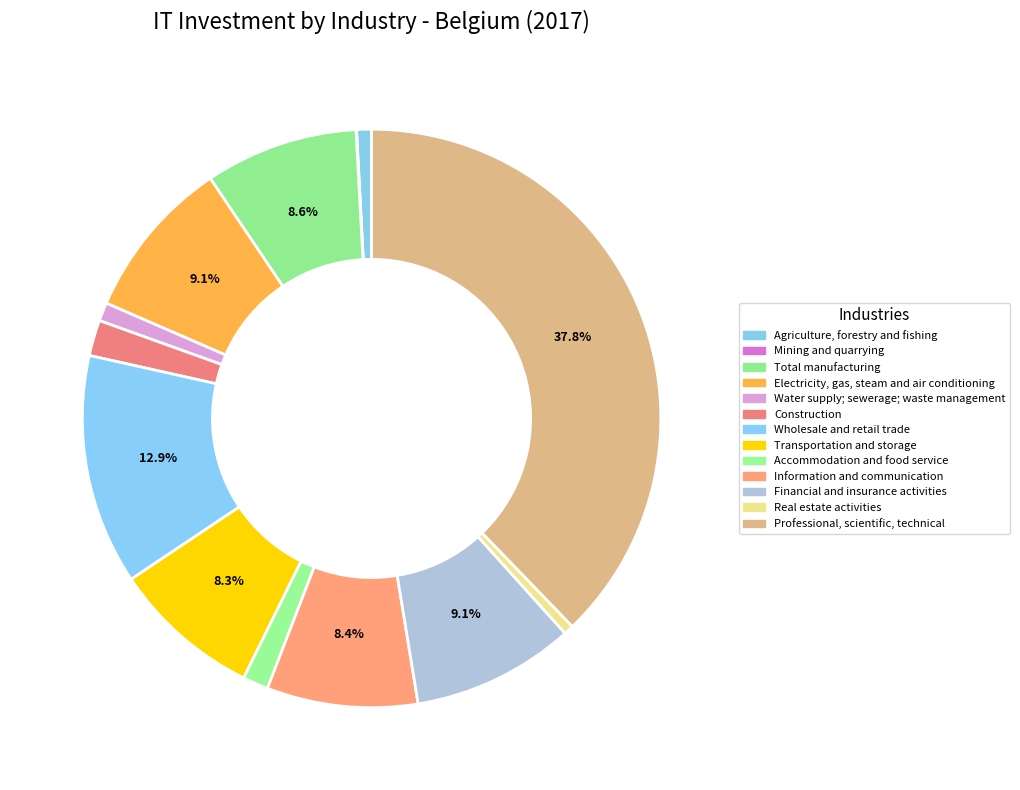

The Mining and quarrying slice represents 0% of the pie. True or false?

True